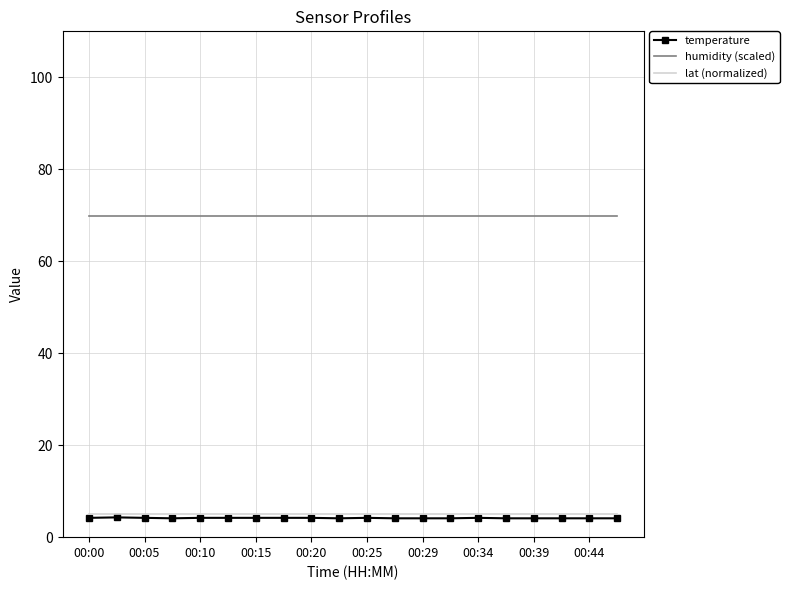

Which series has the largest total across all categories?

humidity (scaled)